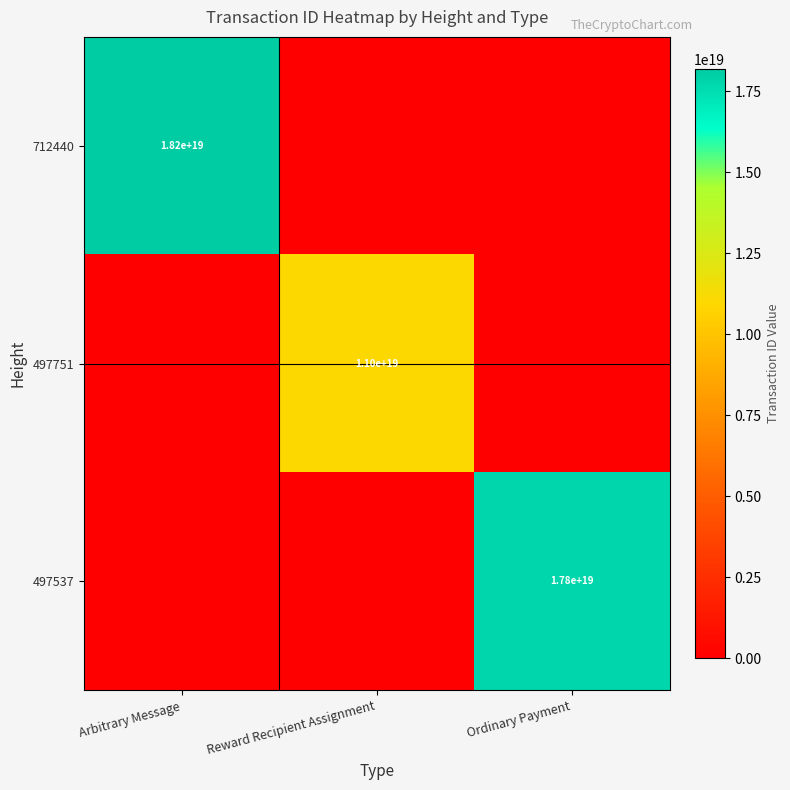

The 712440 series shows 26590702440740765696 at Arbitrary Message. True or false?

False